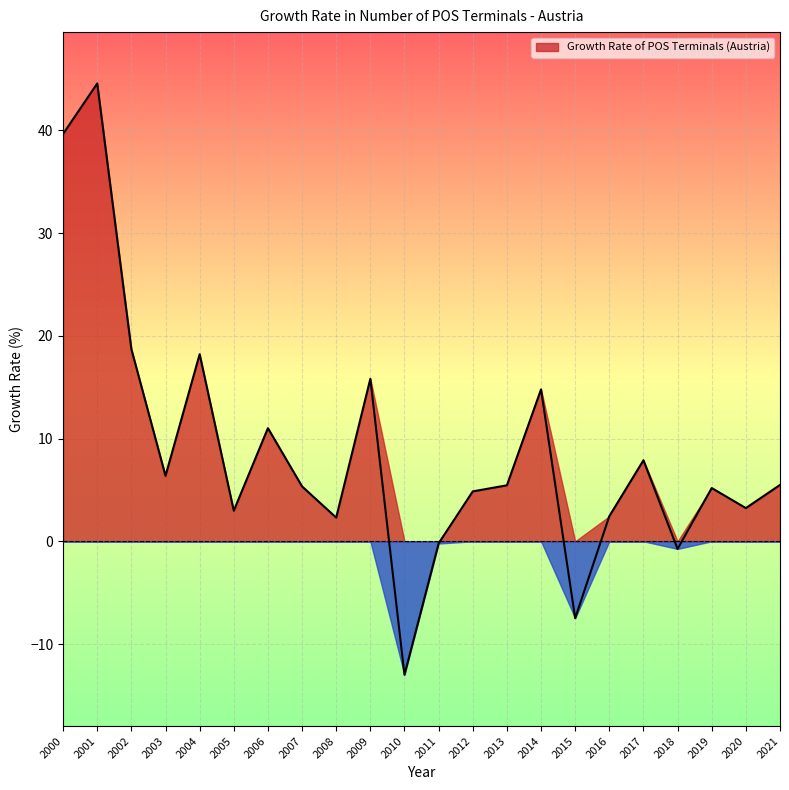

Approximately how many times larger is the value at 2004 compared to 2007?

3.4